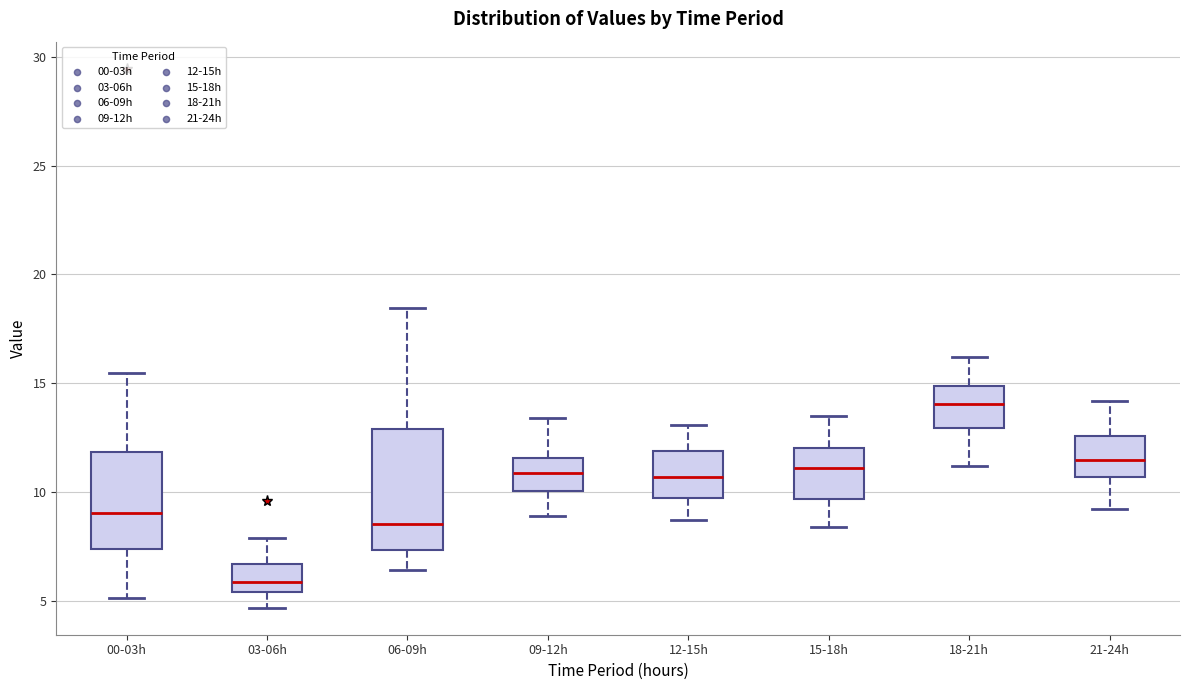

Reading left to right, transcribe this box plot: for each box, give where its median line is, the range the box spans, and where its two whiskers end, as read against the y-axis. The values are not printed on the chart, so give them approximately, as read against the axis.

00-03h: median 9.0, box 7.5 to 12.0, whiskers 5.0 to 15.5
03-06h: median 6.0, box 5.5 to 6.5, whiskers 4.5 to 8.0
06-09h: median 8.5, box 7.5 to 13.0, whiskers 6.5 to 18.5
09-12h: median 11.0, box 10.0 to 11.5, whiskers 9.0 to 13.5
12-15h: median 10.5, box 9.5 to 12.0, whiskers 8.5 to 13.0
15-18h: median 11.0, box 9.5 to 12.0, whiskers 8.5 to 13.5
18-21h: median 14.0, box 13.0 to 15.0, whiskers 11.0 to 16.0
21-24h: median 11.5, box 10.5 to 12.5, whiskers 9.0 to 14.0